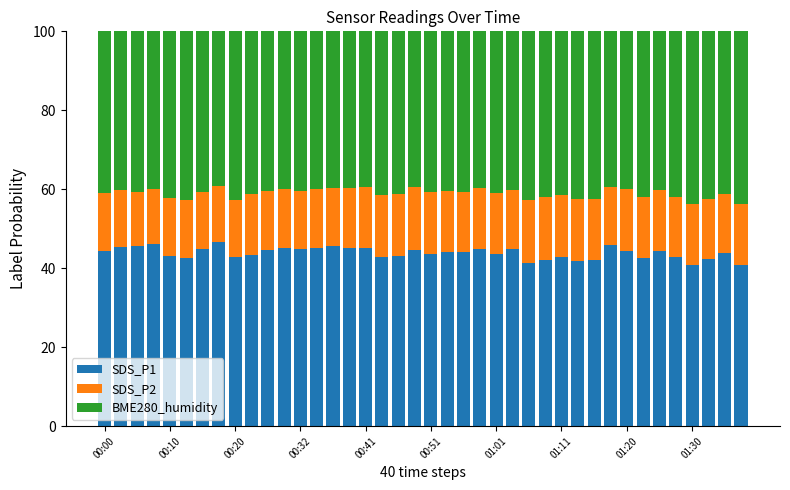

What is the minimum value for SDS_P1?

40.8